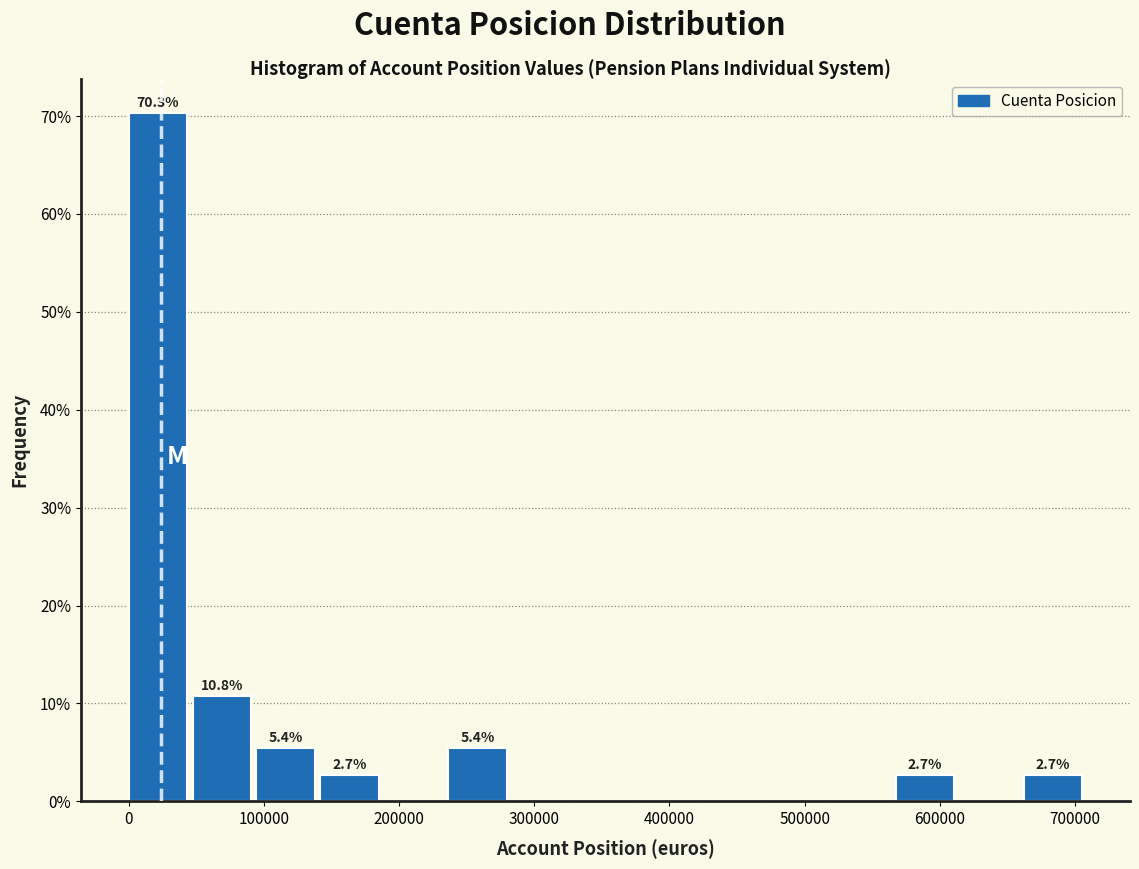

Over which range of the x-axis is the bar tallest?

0 to 50000